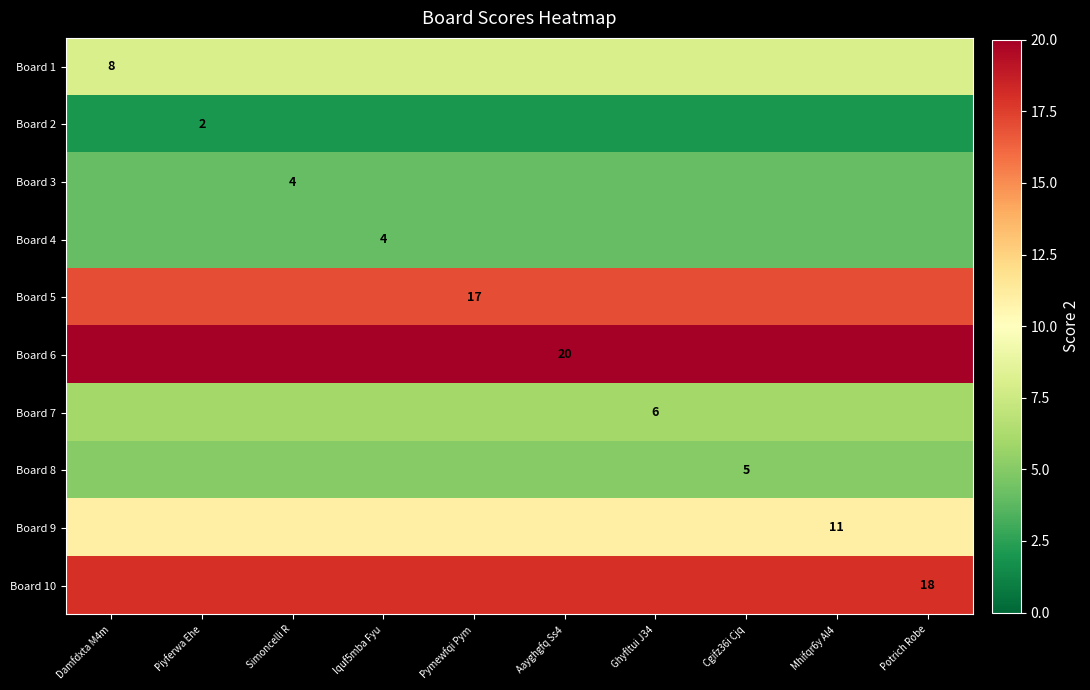

The Board 6 series shows 20 at Aayghgfq Ss4. True or false?

True